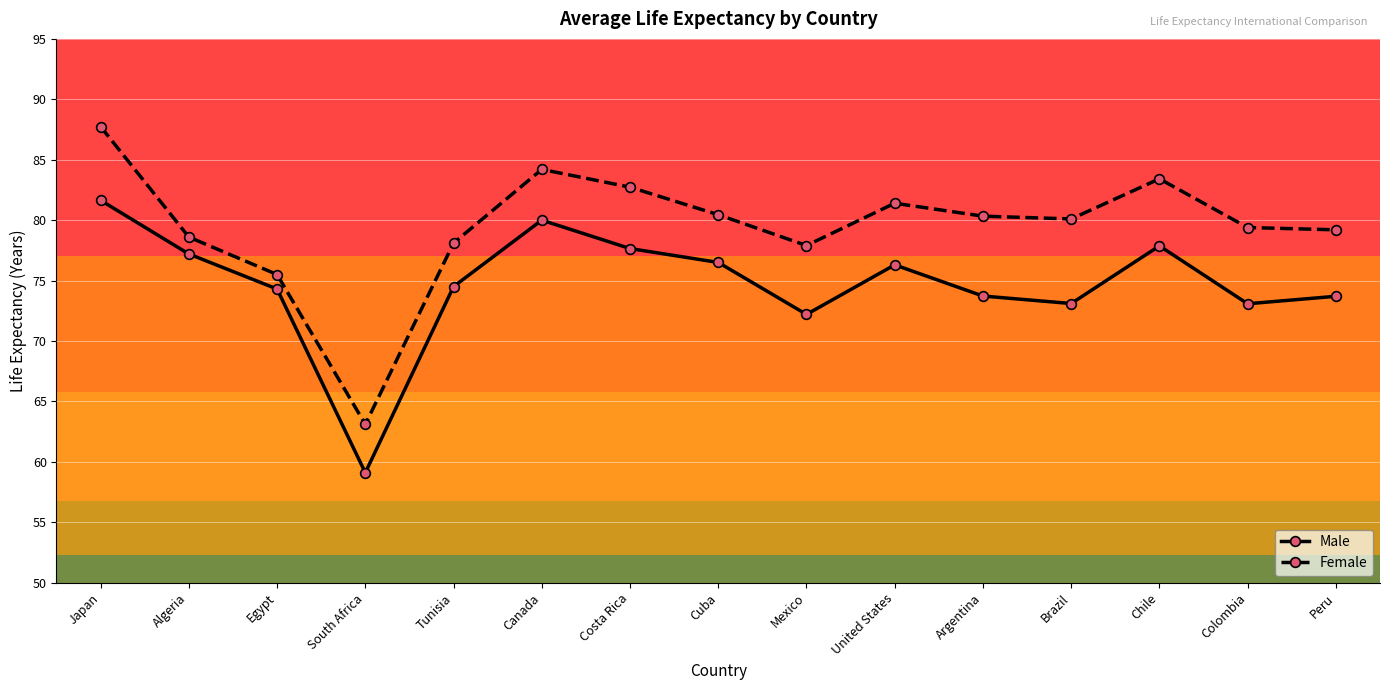

What is the smallest value displayed?

59.1